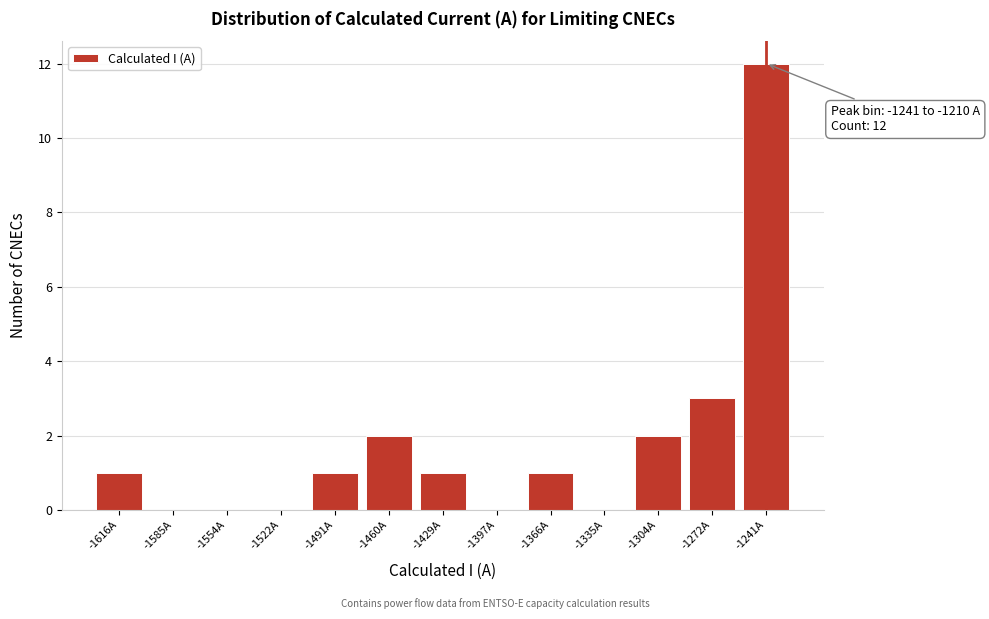

Reading left to right, transcribe all the data shown in this chart.

-1616A=1	-1585A=0	-1554A=0	-1522A=0	-1491A=1	-1460A=2	-1429A=1	-1397A=0	-1366A=1	-1335A=0	-1304A=2	-1272A=3	-1241A=12